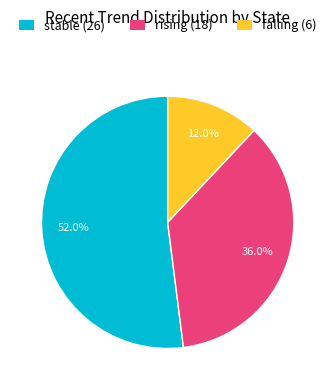

Which has a higher value, stable (26) or falling (6)?

stable (26)